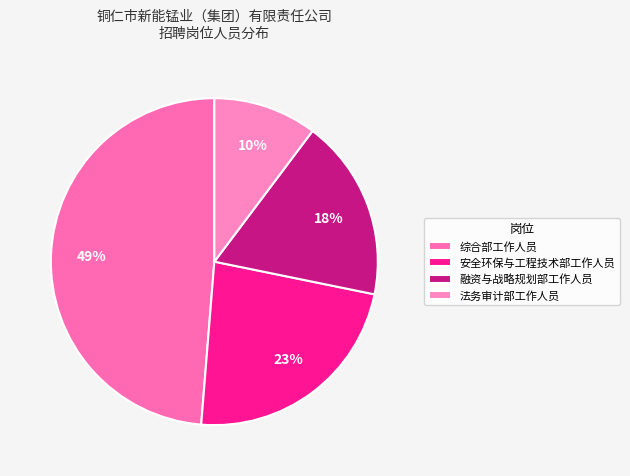

What is the smallest slice in the pie chart?

法务审计部工作人员